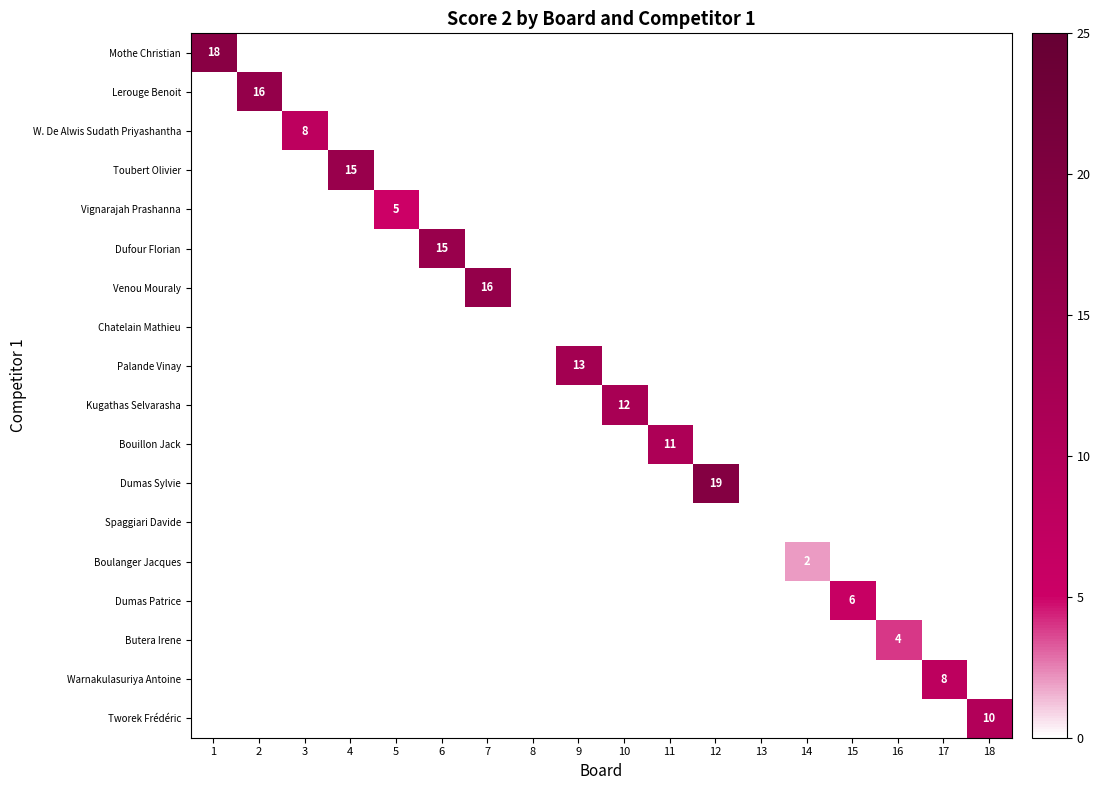

What is the greatest value displayed?

19.0